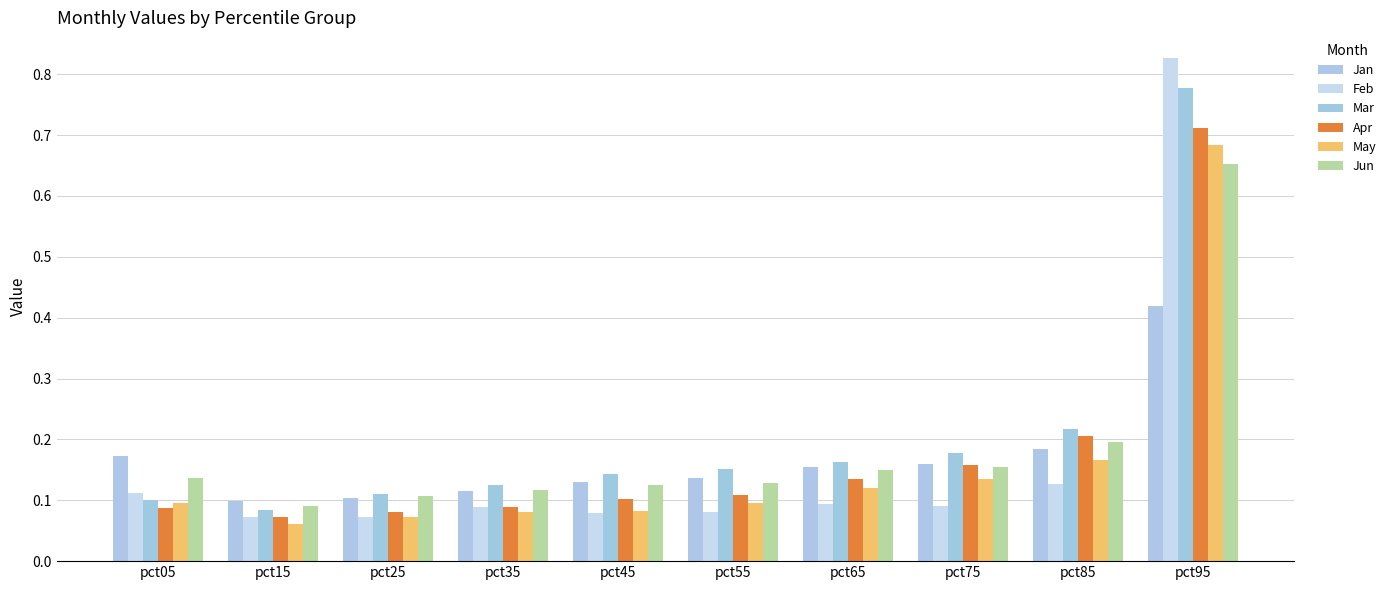

How many groups of bars are there?

10